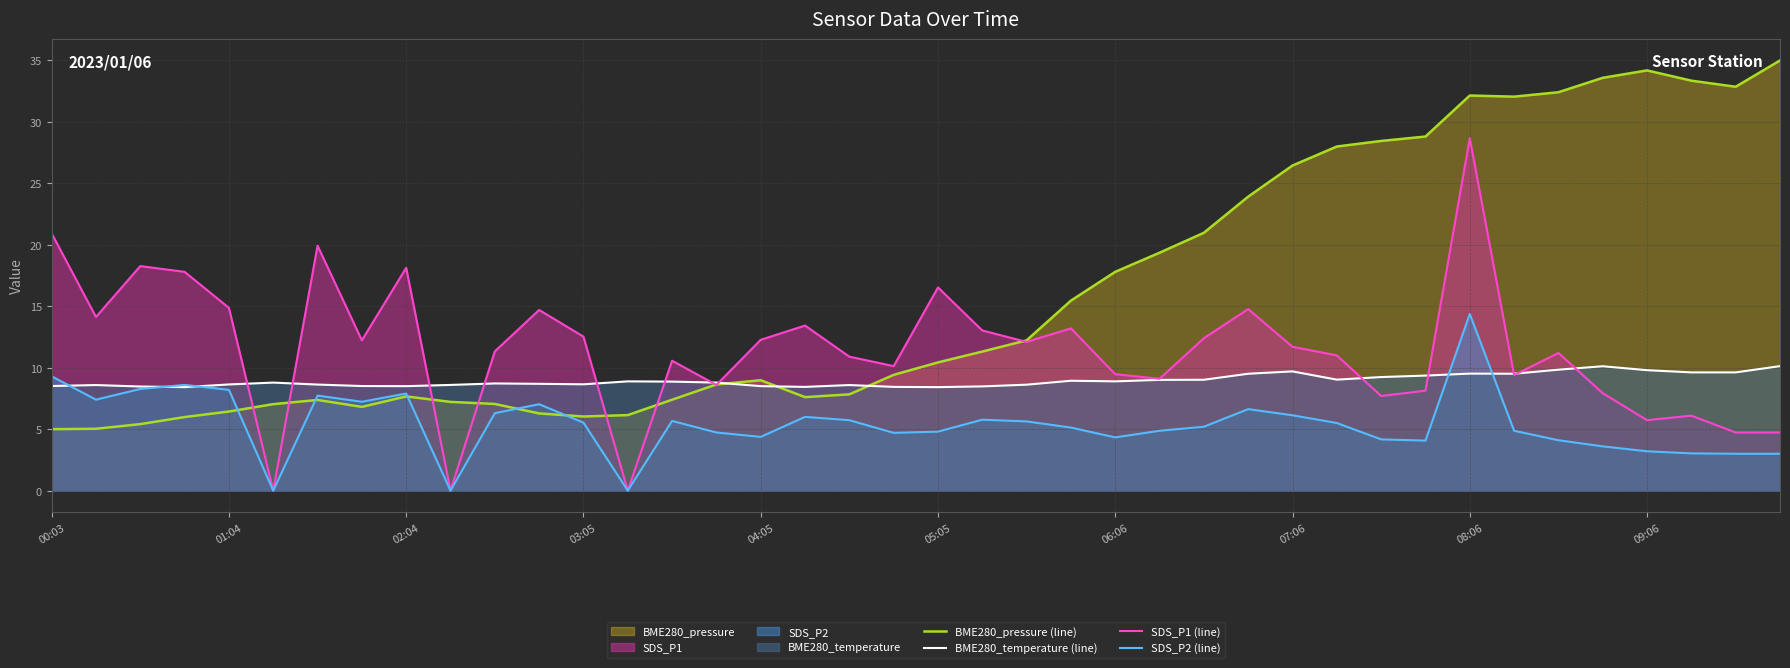

True or false: SDS_P2 (line) has more than 2 points higher than both neighbors.

True